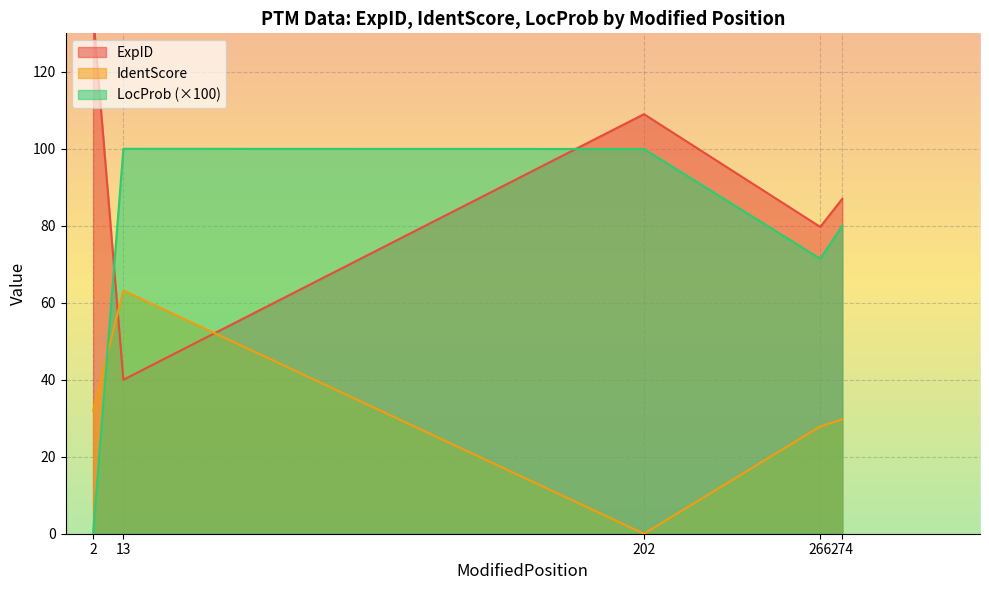

Which series has the largest total across all categories?

ExpID